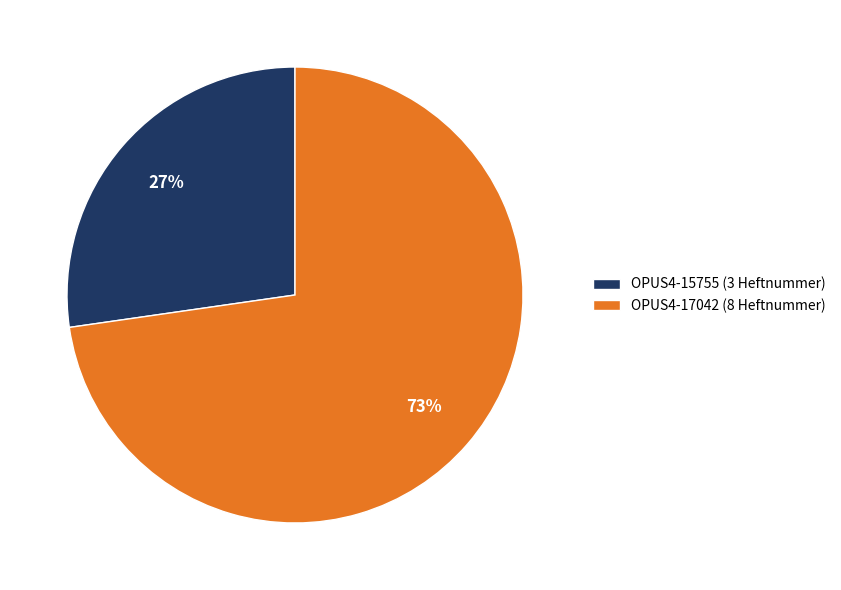

The OPUS4-15755 slice represents 27% of the pie. True or false?

True